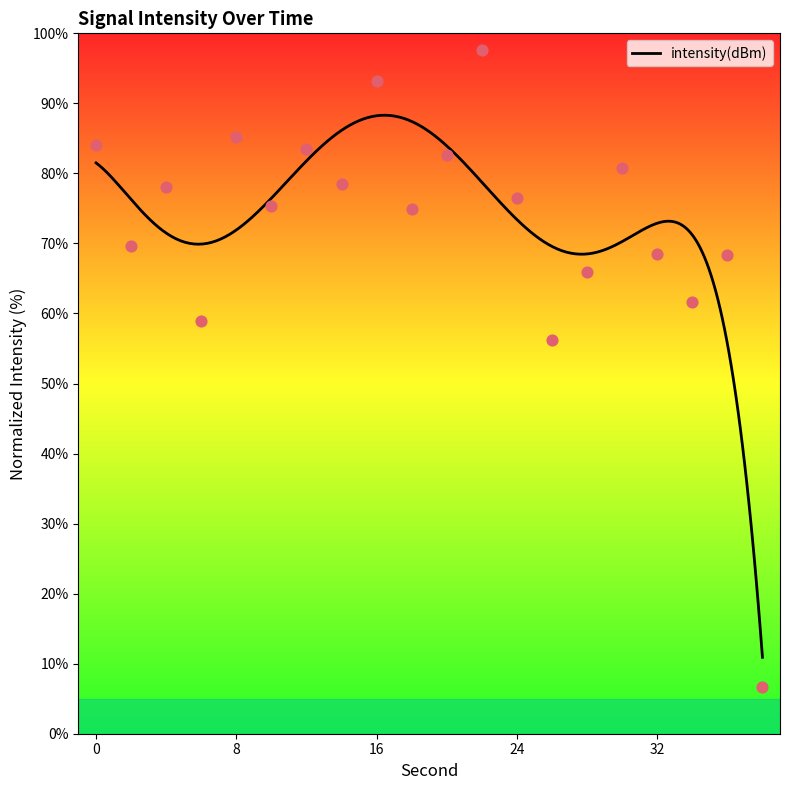

What is the change in value from 6 to 14?

+19.5